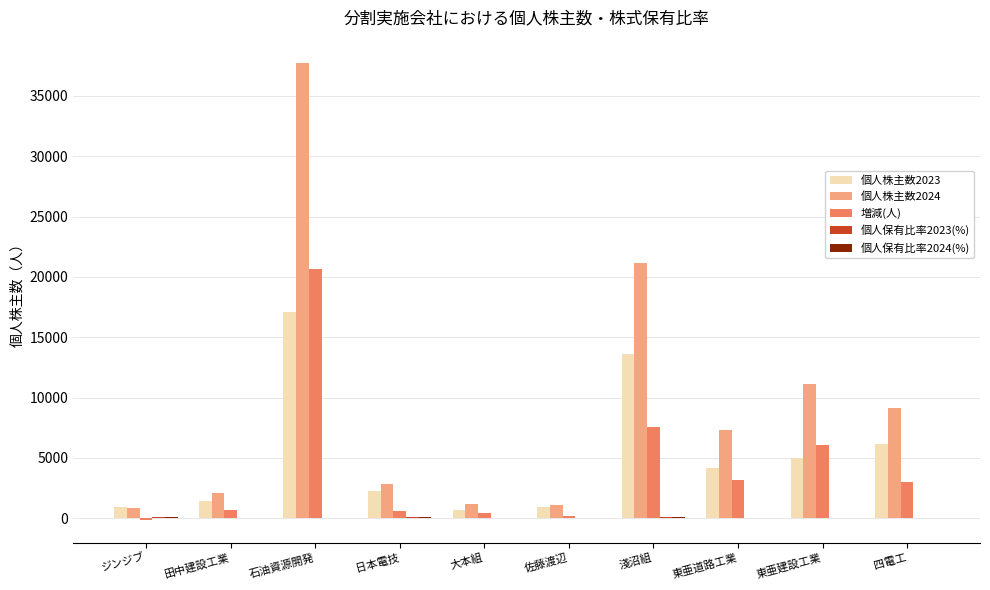

The value of 個人株主数2024 at 日本電技 is 2866.0. True or false?

True